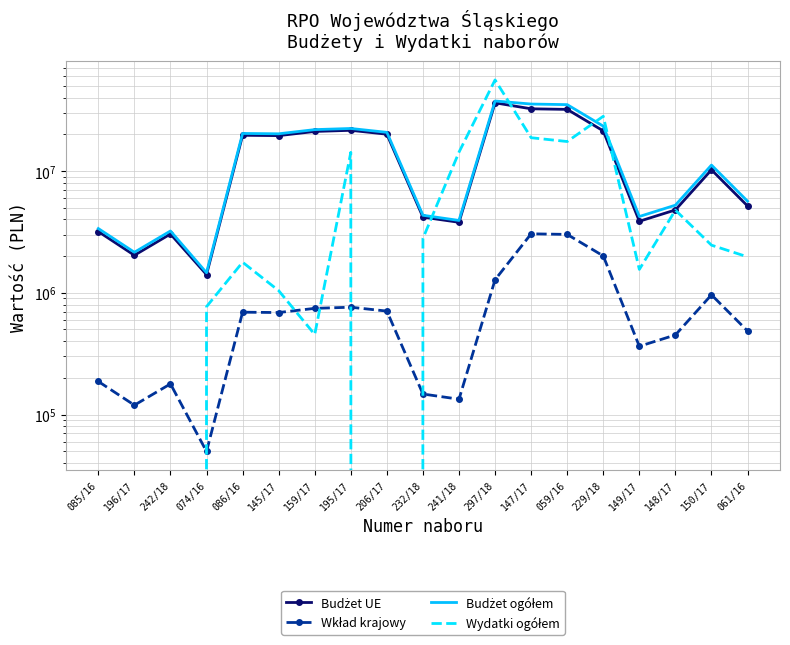

What is the spread (max minus min) of values at 149/17?

3864880.0